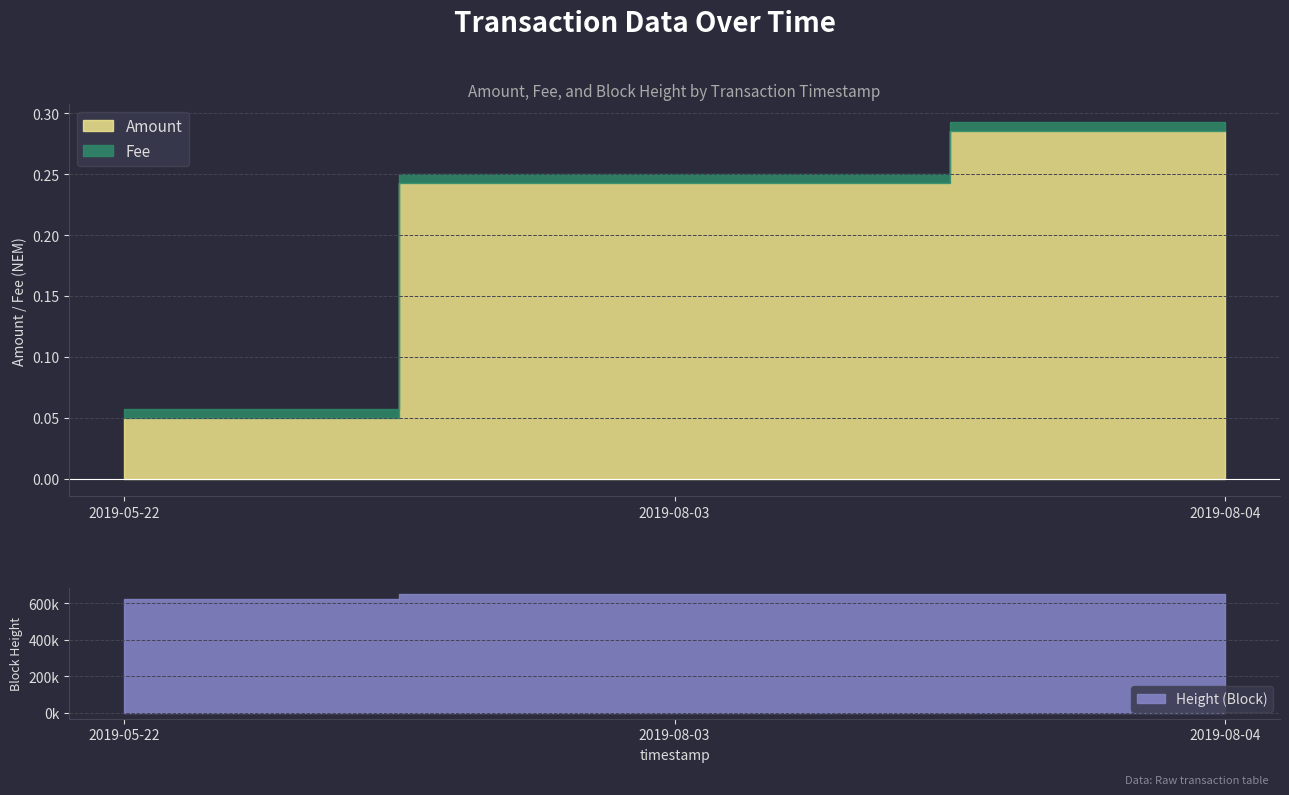

Is it true that Fee equals 0.0 at 2019-05-22?

False